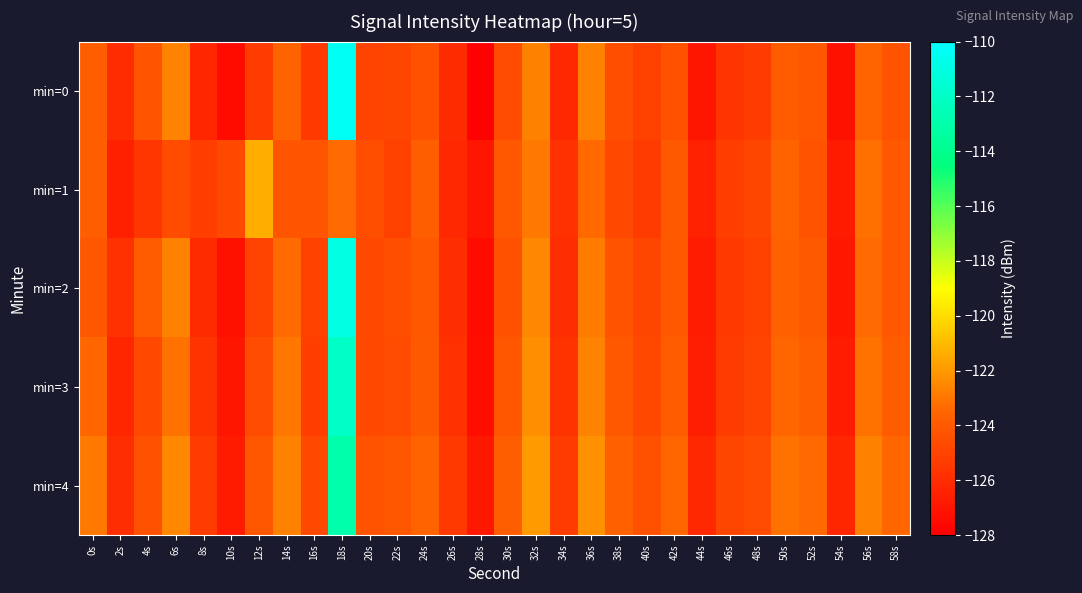

List the series in order of their peak value, highest first.

min=0, min=2, min=3, min=4, min=1